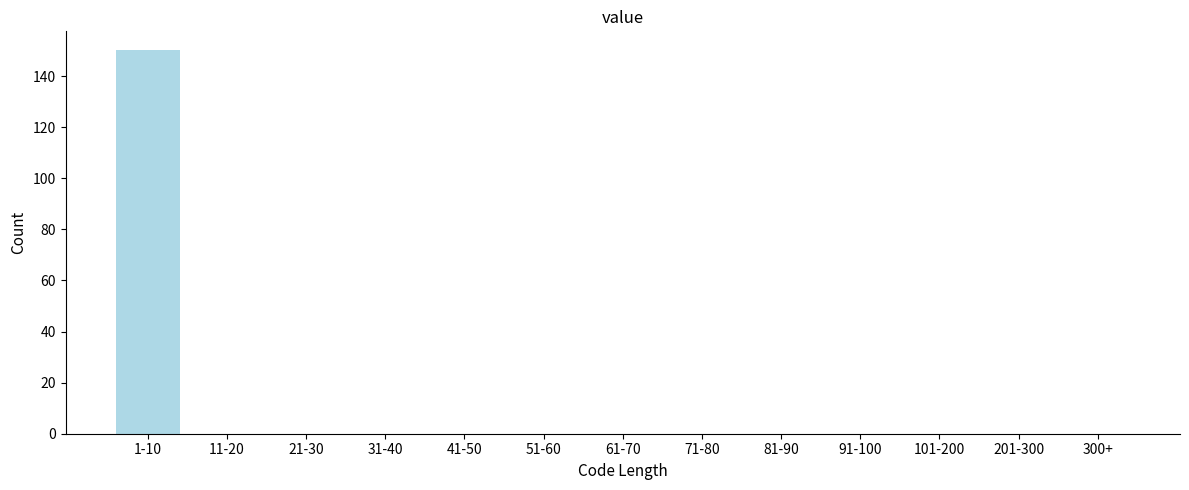

Reading left to right, list all the values displayed in this chart.

1-10=150	11-20=0	21-30=0	31-40=0	41-50=0	51-60=0	61-70=0	71-80=0	81-90=0	91-100=0	101-200=0	201-300=0	300+=0